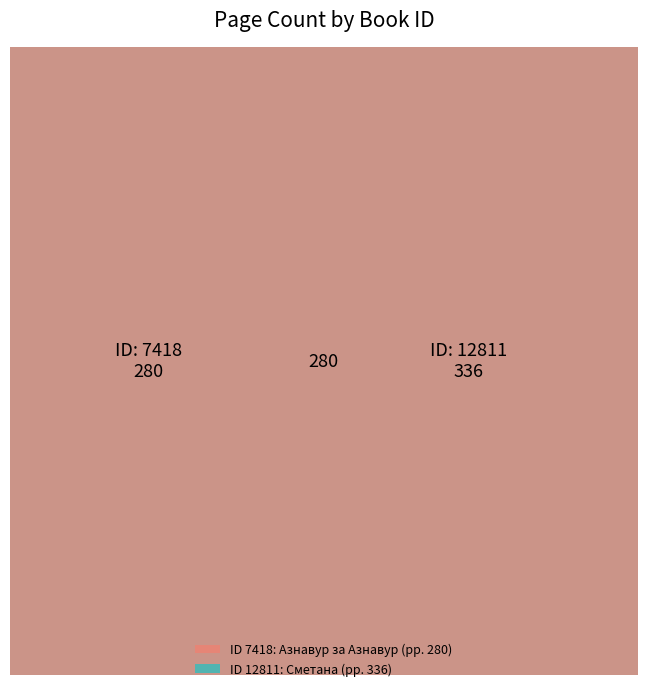

What is the smallest slice in the pie chart?

7418